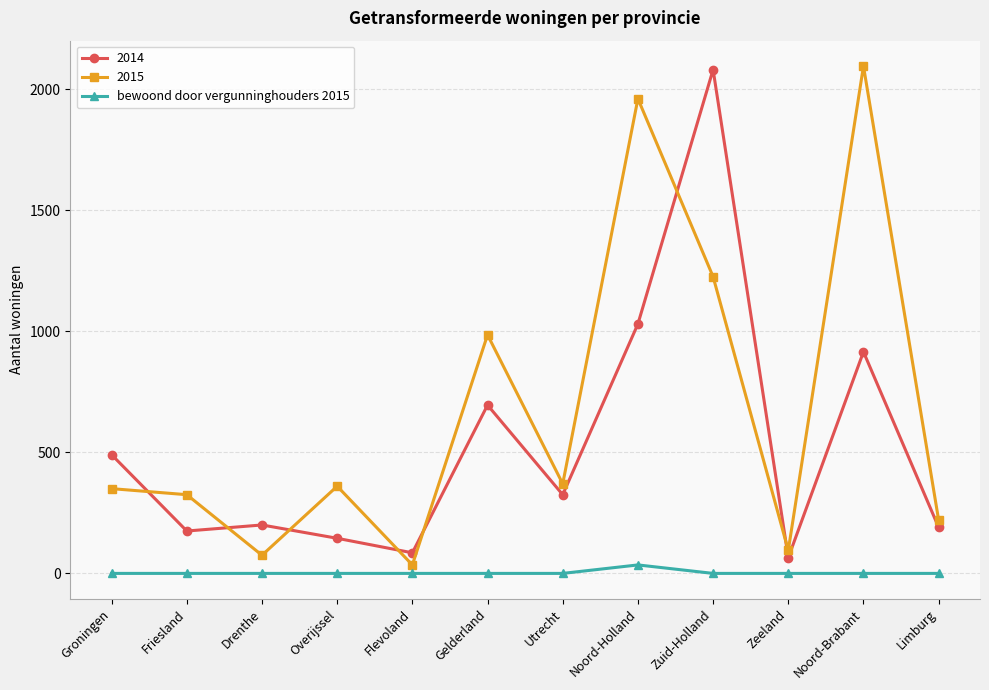

Rank the series at Zuid-Holland from lowest to highest value.

bewoond door vergunninghouders 2015, 2015, 2014